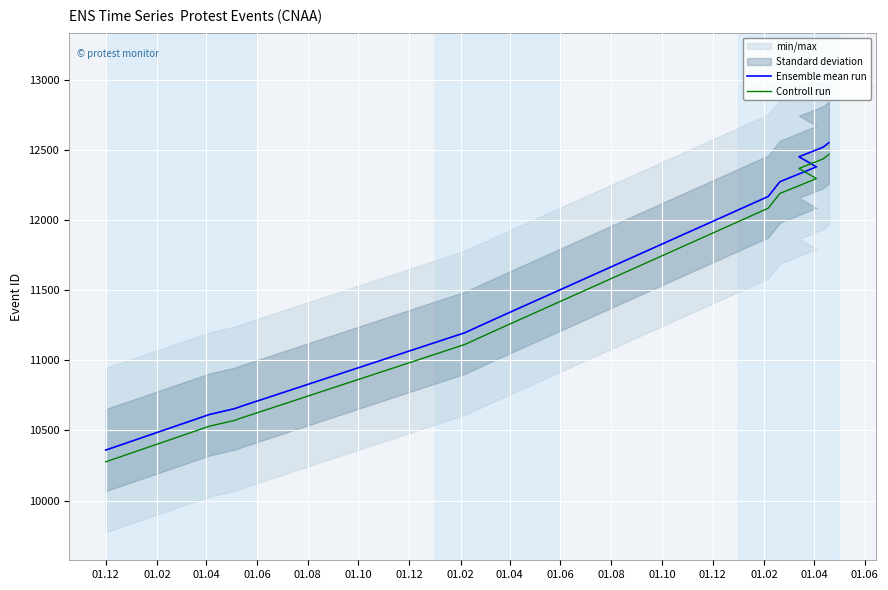

Which series changed the most between 01.12 and 01.08?

Ensemble mean run